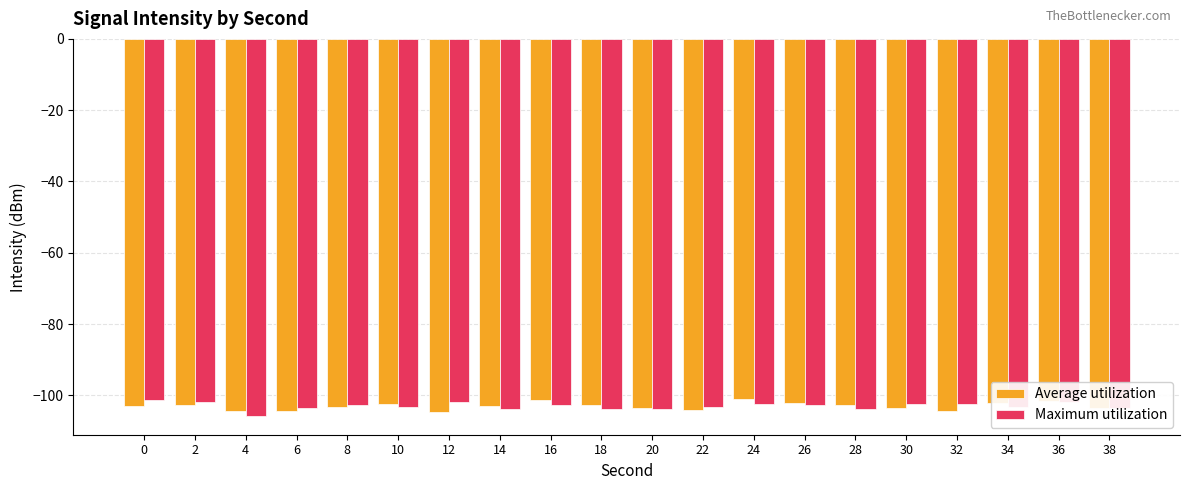

What is the total value across all series at 4?

-210.1